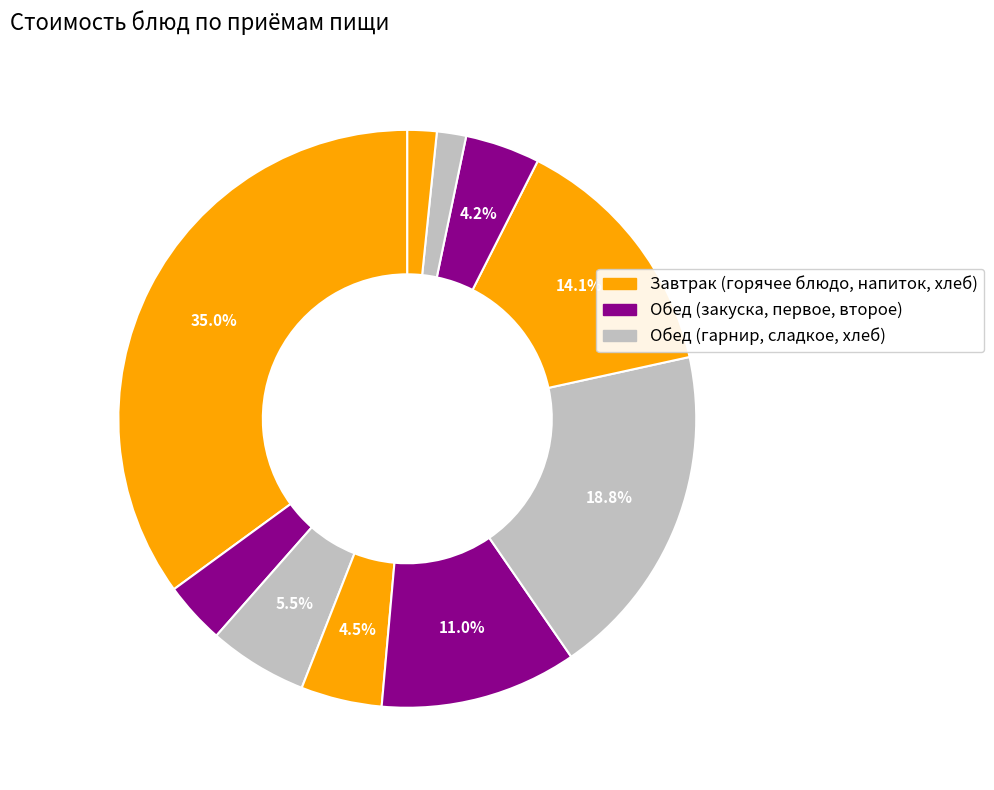

How many segments does this pie chart have?

10